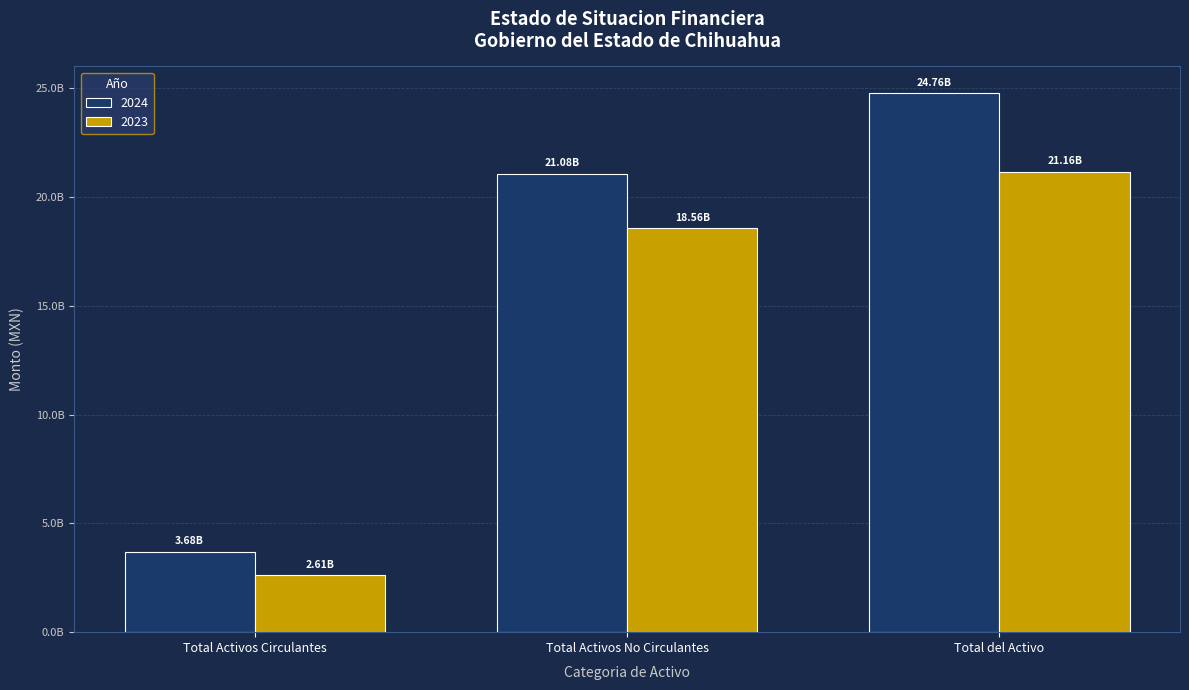

What is the label of the 1st bar from the left?

Total Activos Circulantes